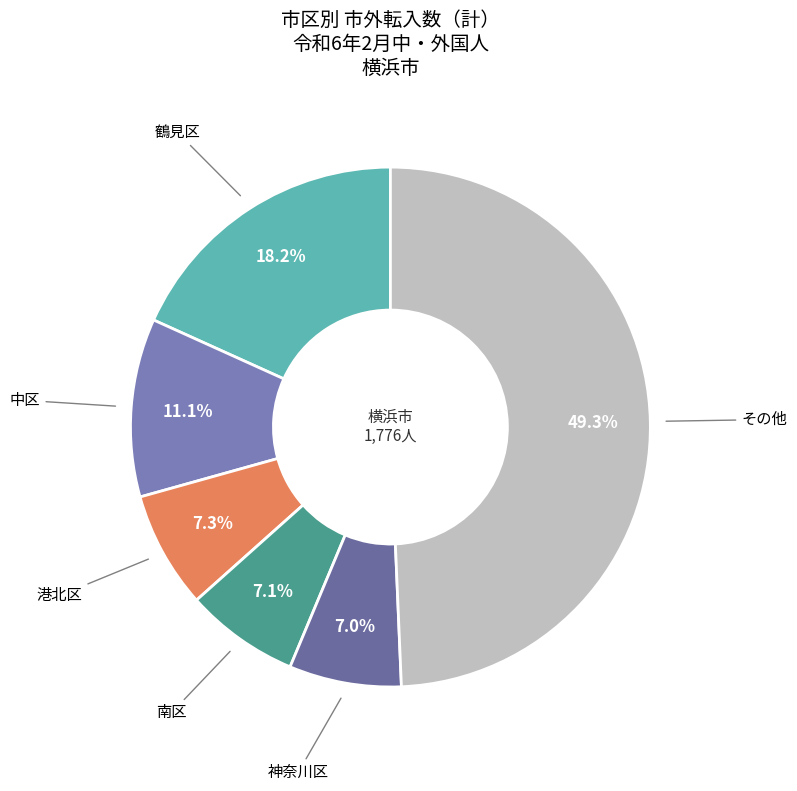

How many slices are in this pie chart?

6